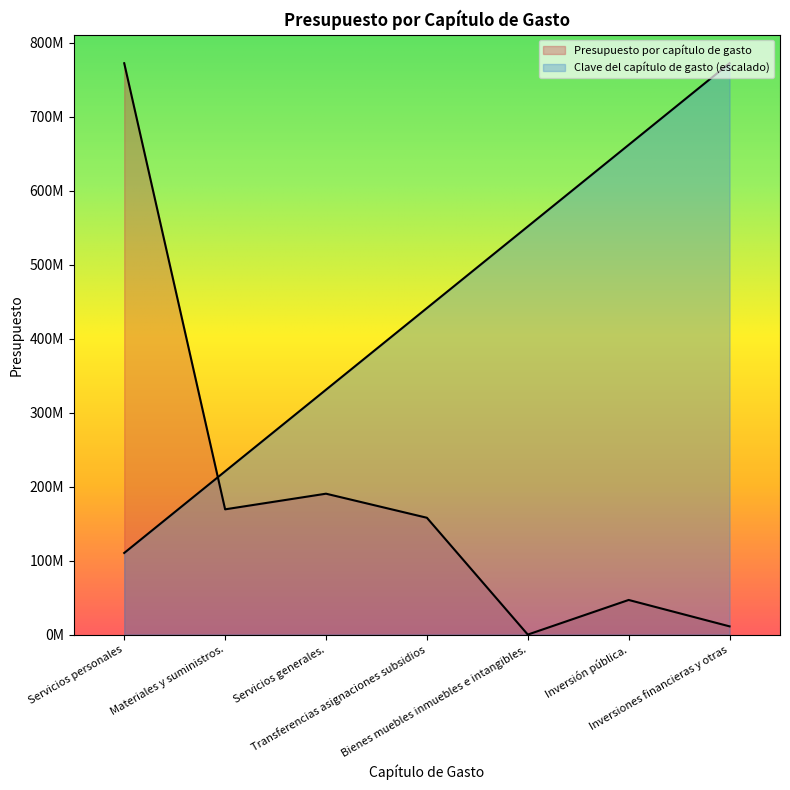

What value does the Presupuesto por capítulo de gasto series have at Servicios personales?

772056202.0